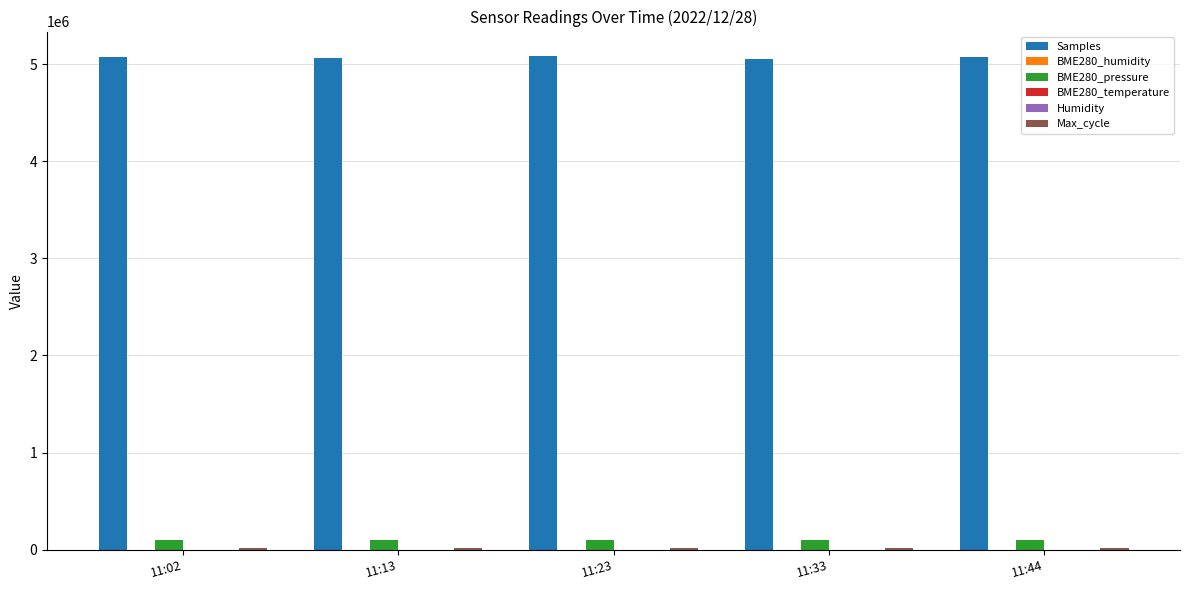

What is the sum of the BME280_pressure values at 11:13 and 11:33?

191912.8